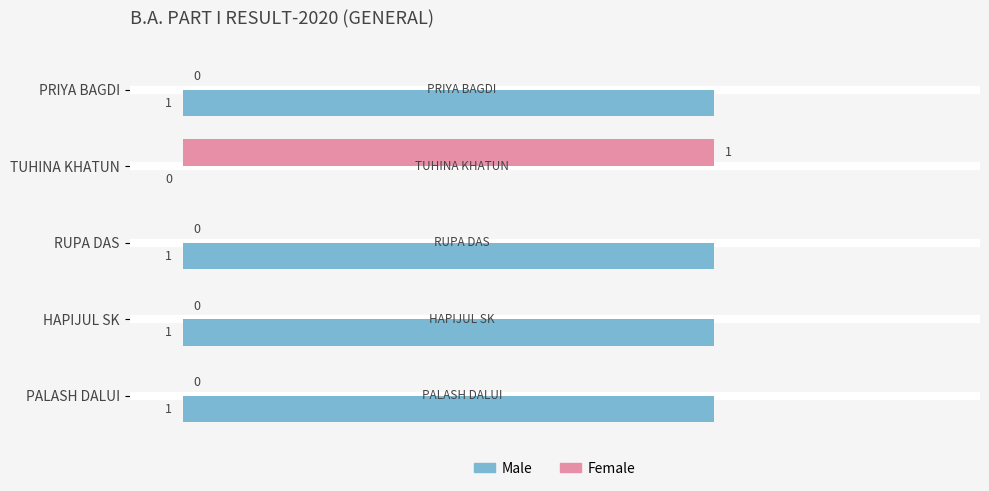

Which series has the largest total across all categories?

Male